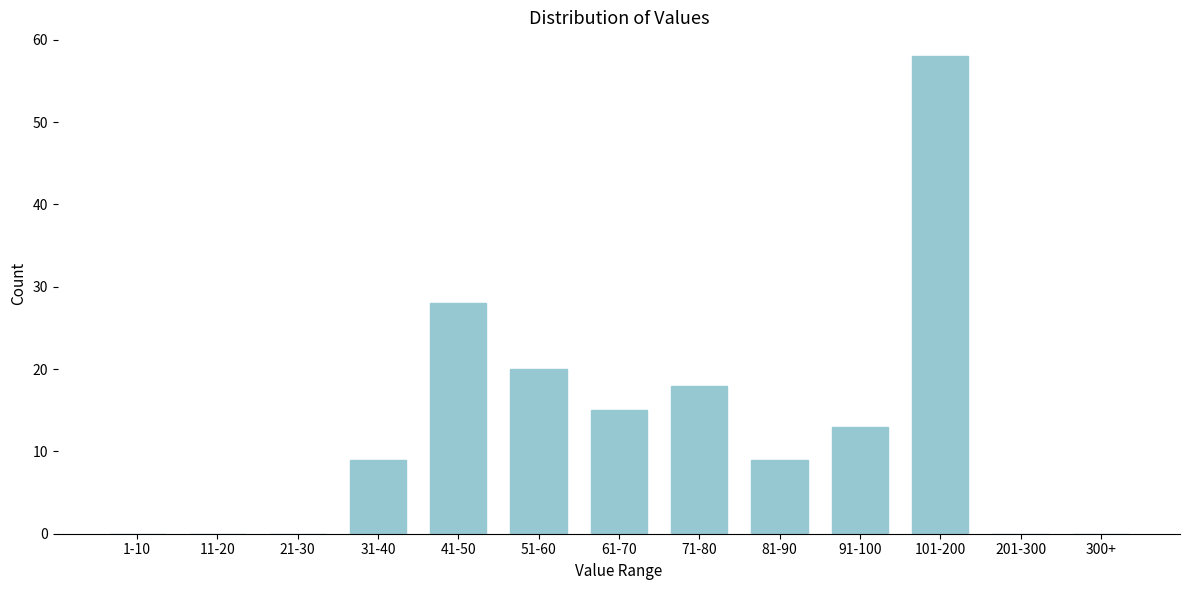

Reading right to left, what are all the values shown in this chart?

300+=0	201-300=0	101-200=58	91-100=13	81-90=9	71-80=18	61-70=15	51-60=20	41-50=28	31-40=9	21-30=0	11-20=0	1-10=0